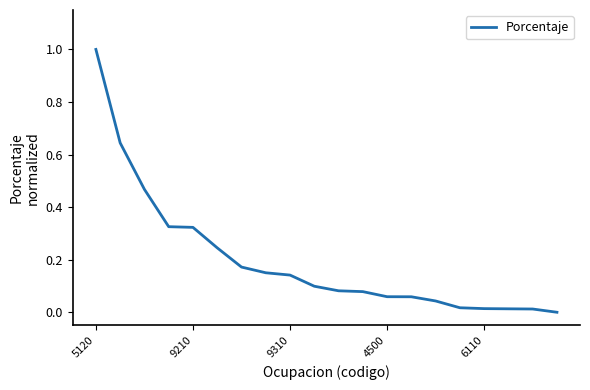

Is this an area chart (filled region under the line)?

No